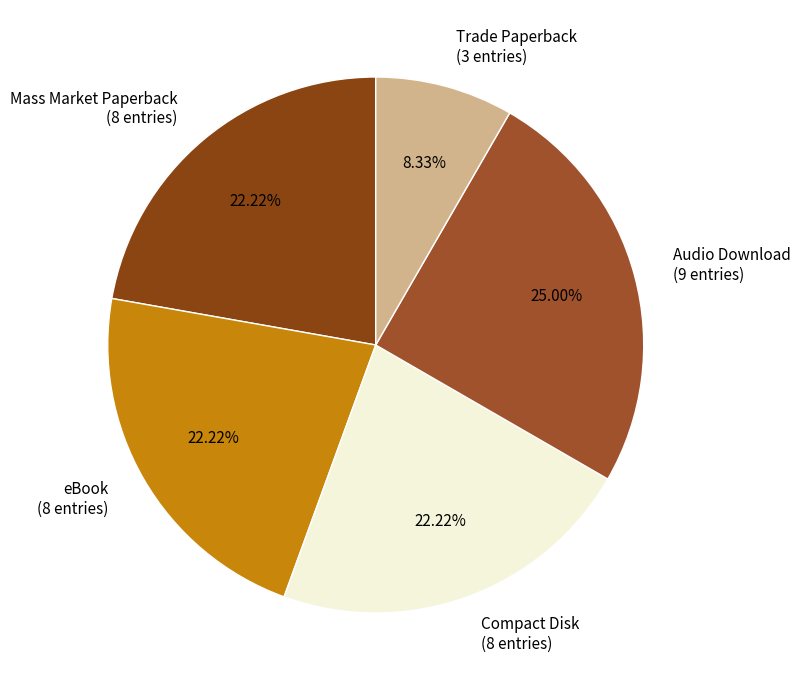

Between Audio Download and Mass Market Paperback, which is larger?

Audio Download